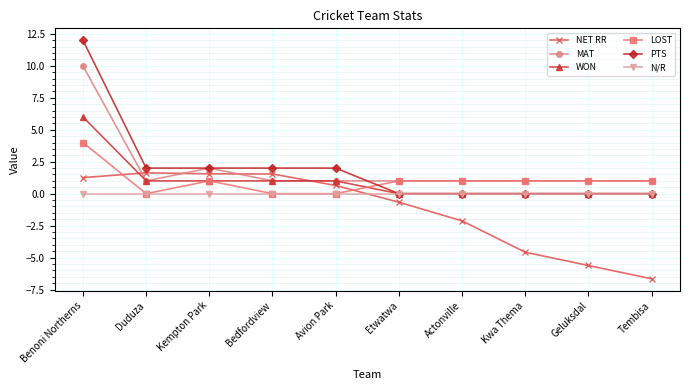

How many WON values are between 0 and 1?

9